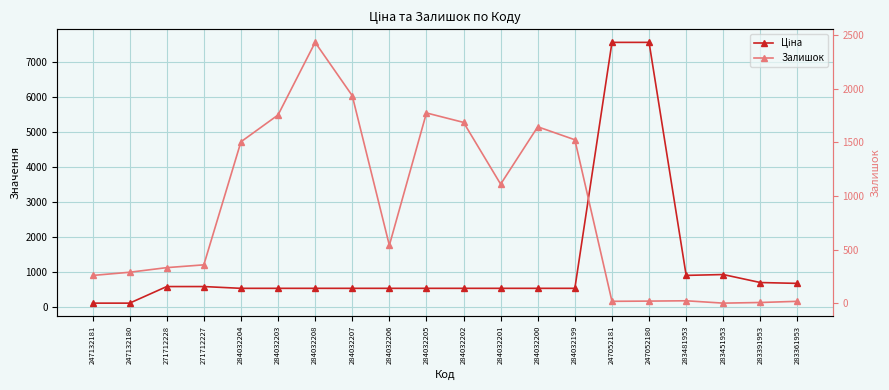

Reading left to right, list all the values displayed in this chart.

Ціна: 113.3	113.3	586.0	586.0	535.4	535.4	535.4	535.4	535.4	535.4	535.4	535.4	535.4	535.4	7545.9	7545.9	904.3	928.3	700.4	676.4
Залишок: 260.0	290.0	333.0	359.0	1506.0	1756.0	2433.0	1936.0	541.0	1775.0	1687.0	1111.0	1646.0	1525.0	19.0	21.0	24.0	2.0	8.0	19.0